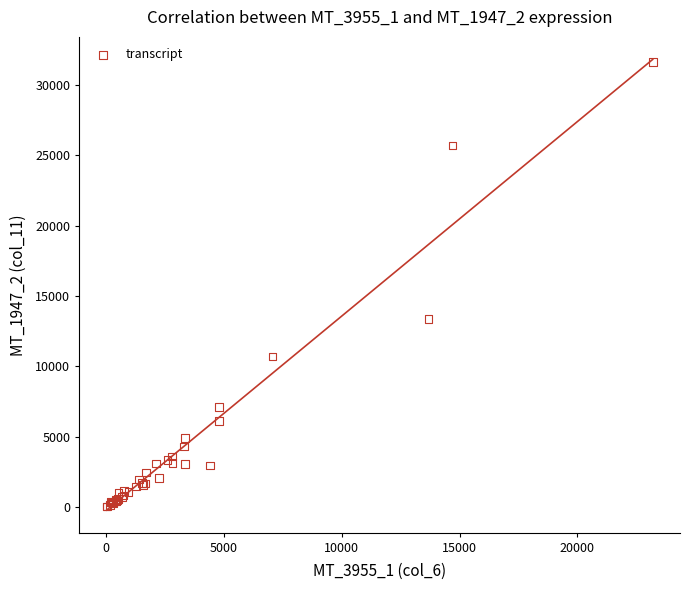

What Y value in the scatter plot is closest to 15836?

13344.0